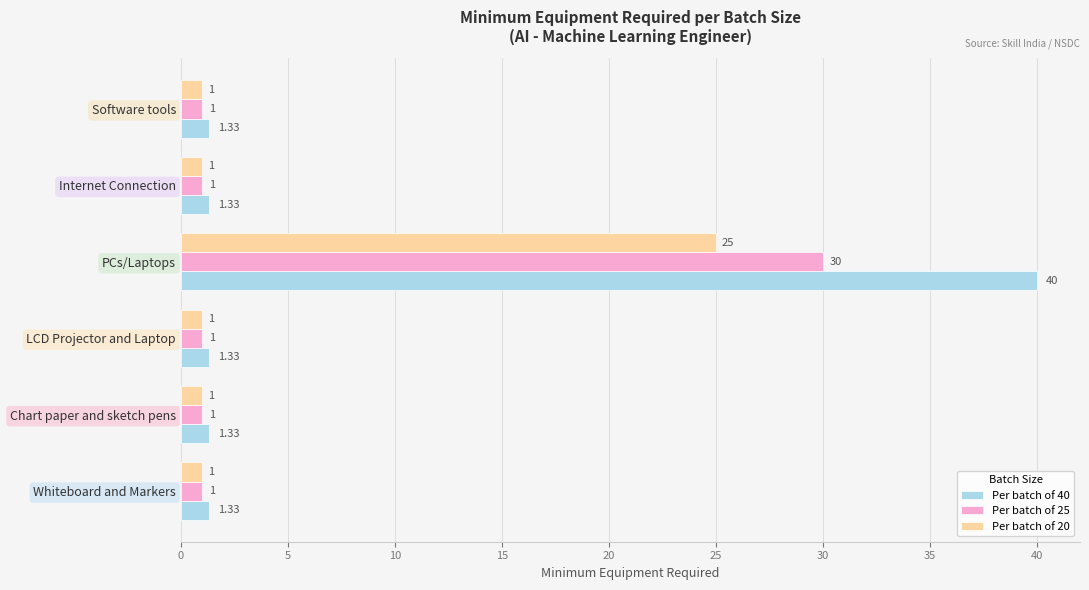

List the series in order of their overall mean, lowest first.

Per batch of 20, Per batch of 25, Per batch of 40